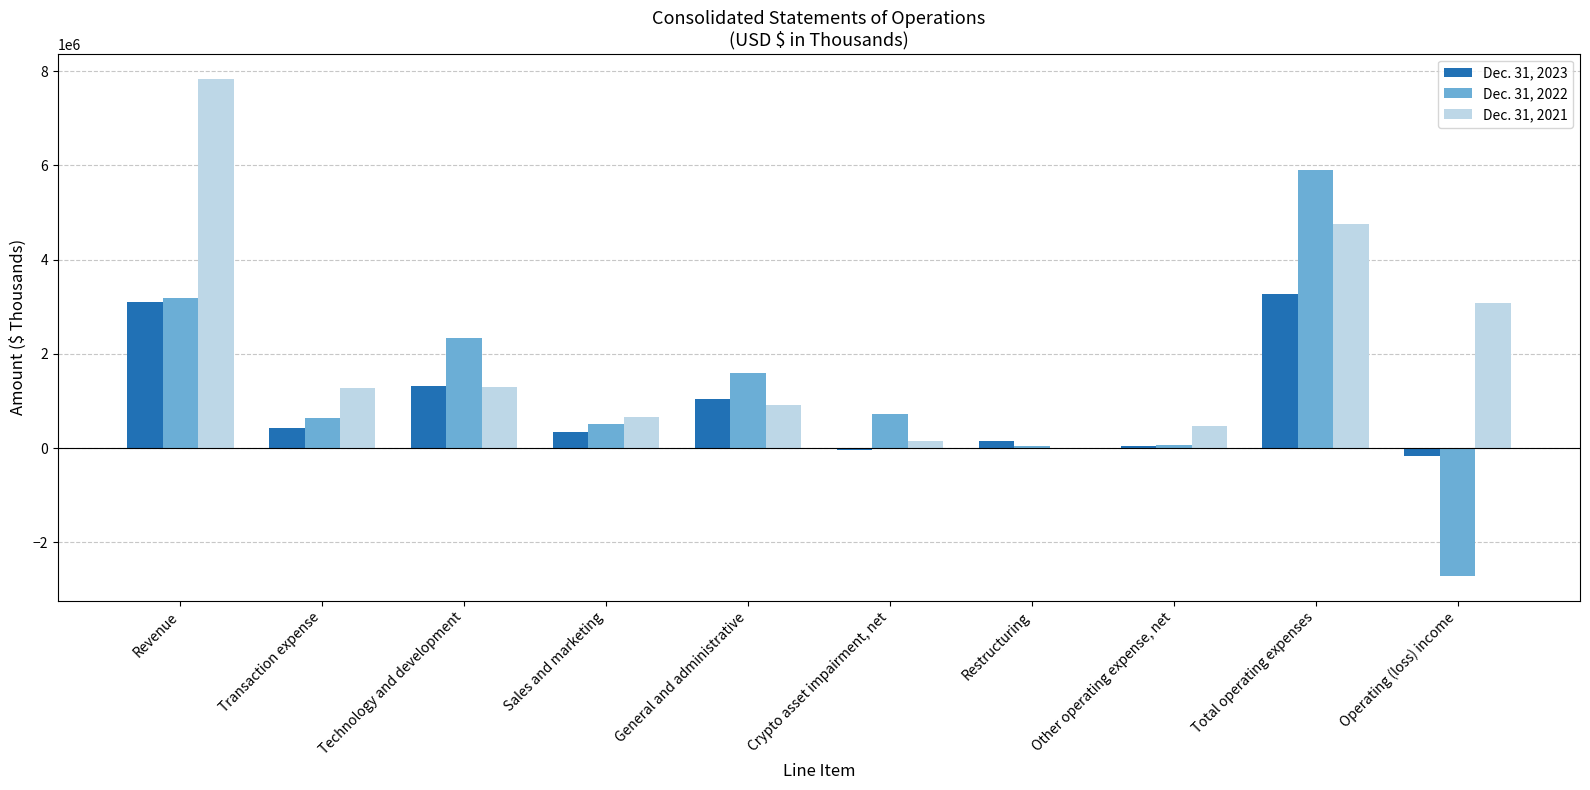

True or false: Dec. 31, 2023 has a value of 1324541 at Technology and development.

True